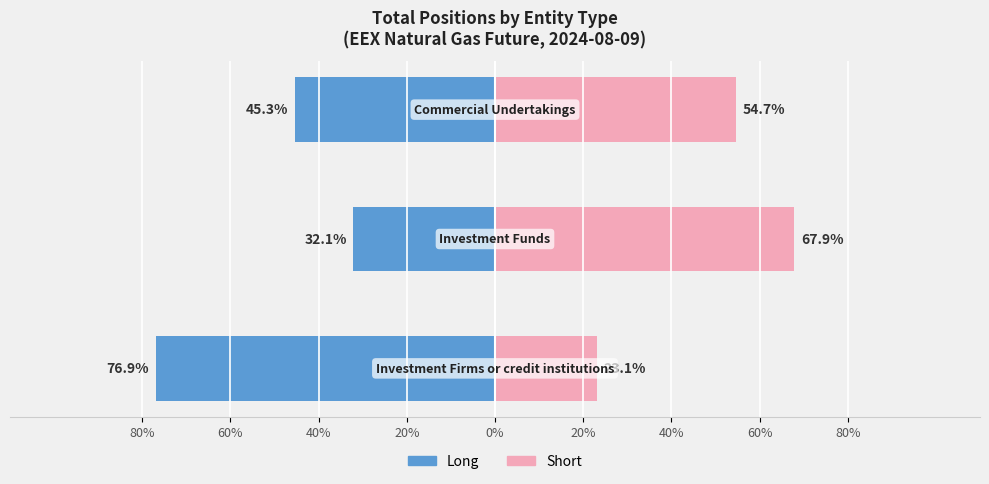

What is the average value of the Long (Owner-occupied analog) series?

-51.4